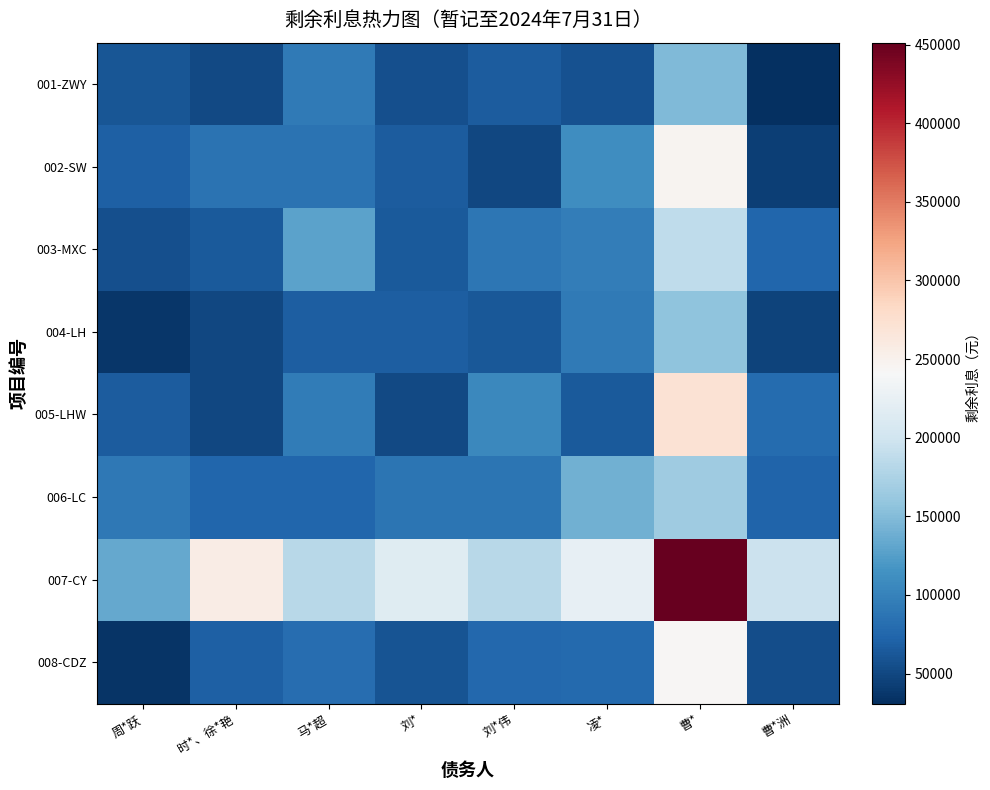

What is the total value across all series at 刘*伟?

721054.8